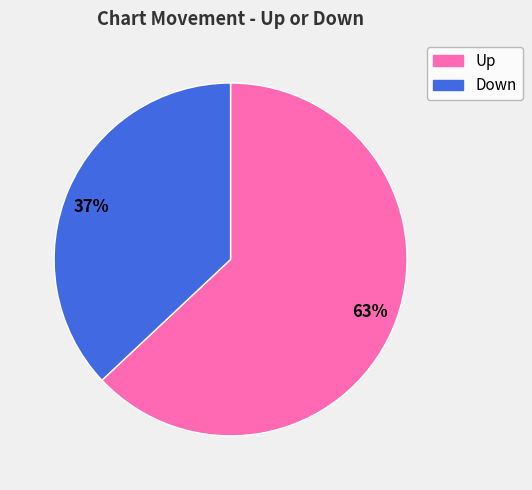

Does any single category account for the majority?

Yes